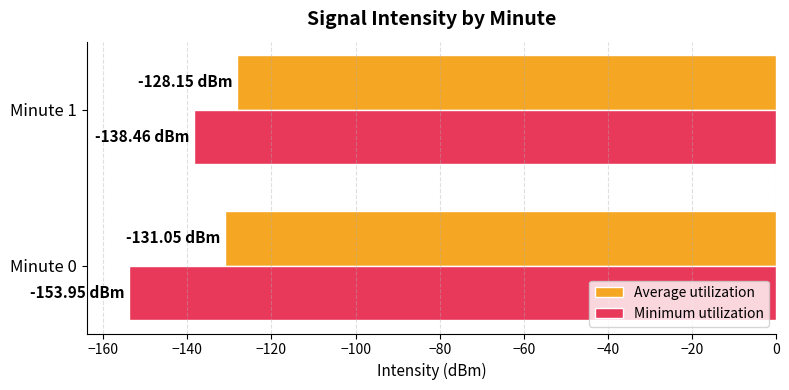

Is the value of Average utilization at Minute 0 greater than the value of Minimum utilization at Minute 1?

Yes